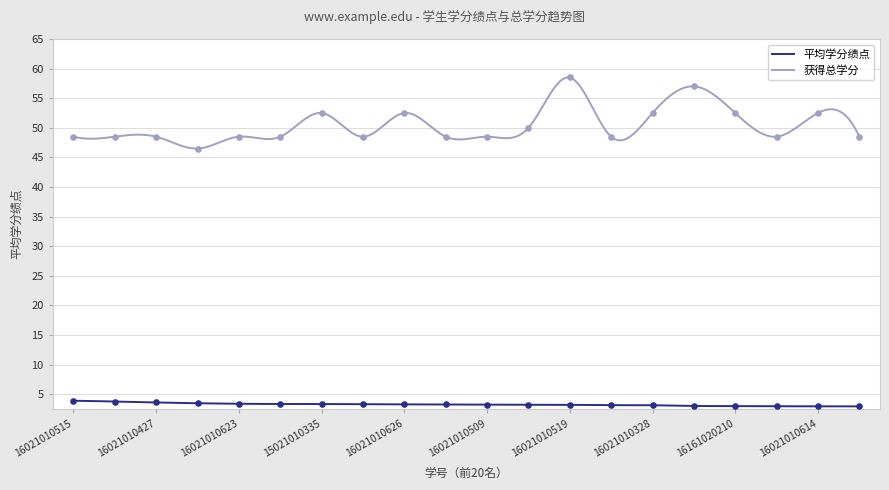

Which series has the largest Y range (max minus min)?

获得总学分